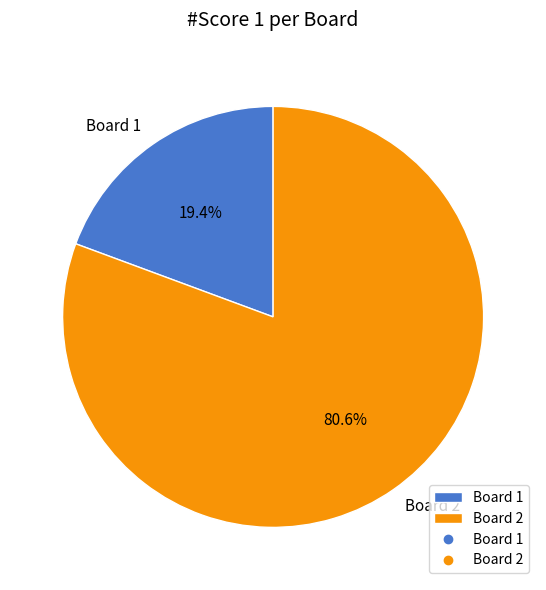

Between Board 2 and Board 1, which is larger?

Board 2